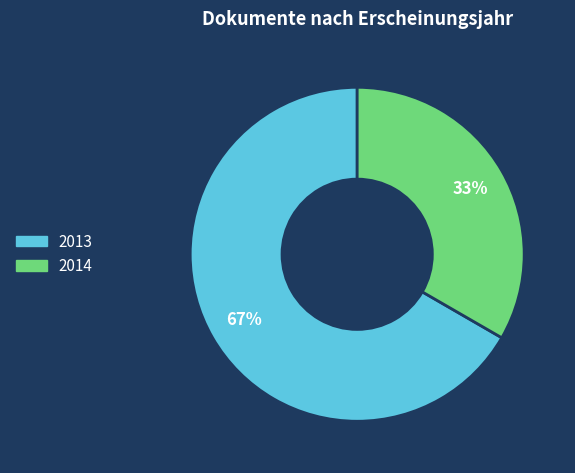

Is there any slice that represents more than half of the pie?

Yes